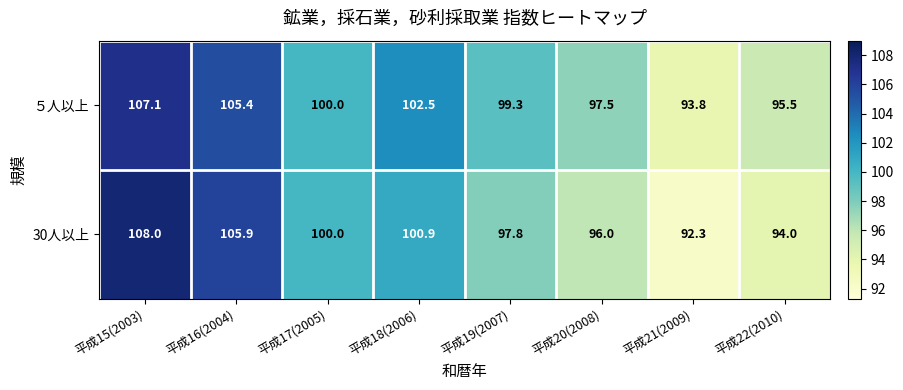

Where is ５人以上 nearest to the value 100?

平成17(2005)